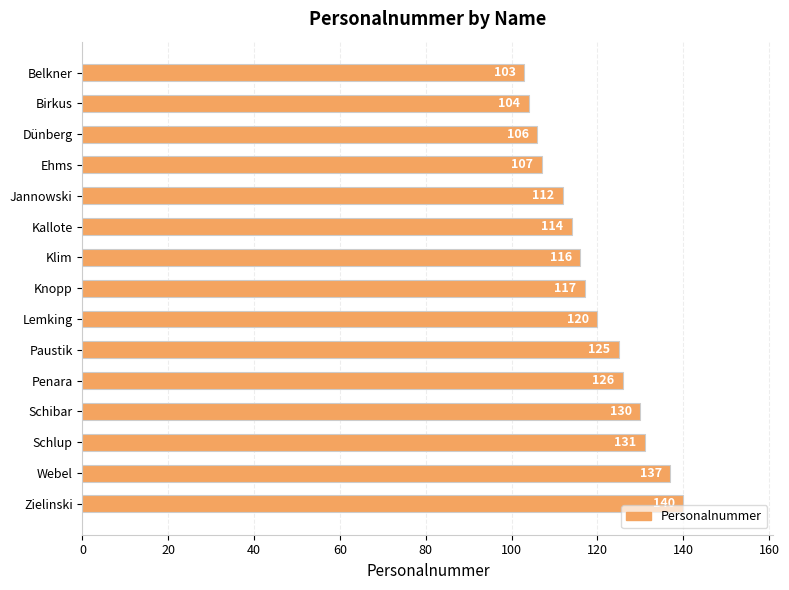

List the labels in order of value, largest first.

Zielinski, Webel, Schlup, Schibar, Penara, Paustik, Lemking, Knopp, Klim, Kallote, Jannowski, Ehms, Dünberg, Birkus, Belkner